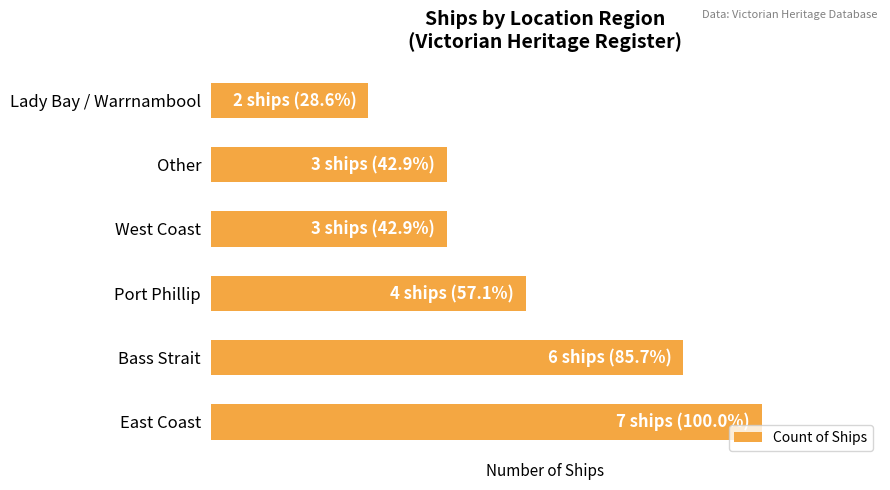

List the labels in order of value, largest first.

East Coast, Bass Strait, Port Phillip, West Coast, Other, Lady Bay / Warrnambool